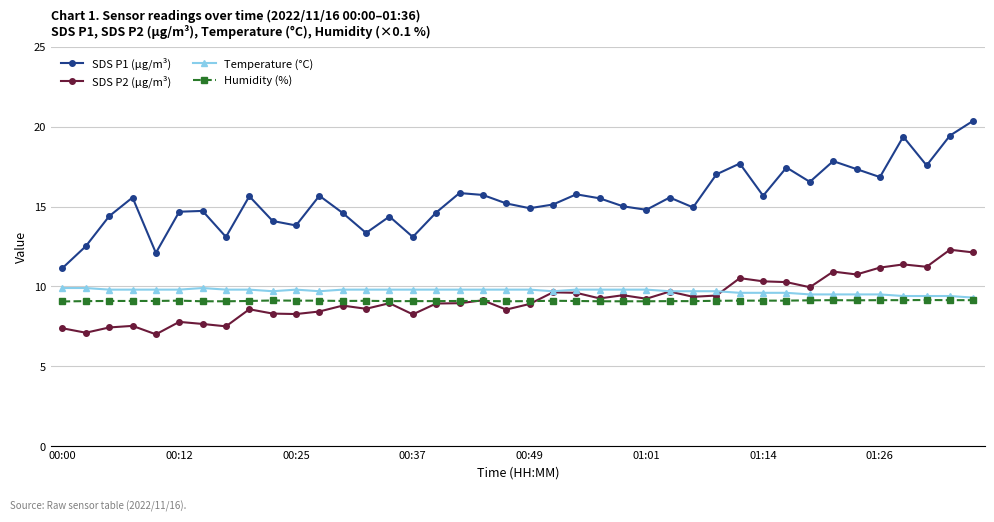

True or false: Humidity (%) has more than 2 interior local peaks.

True